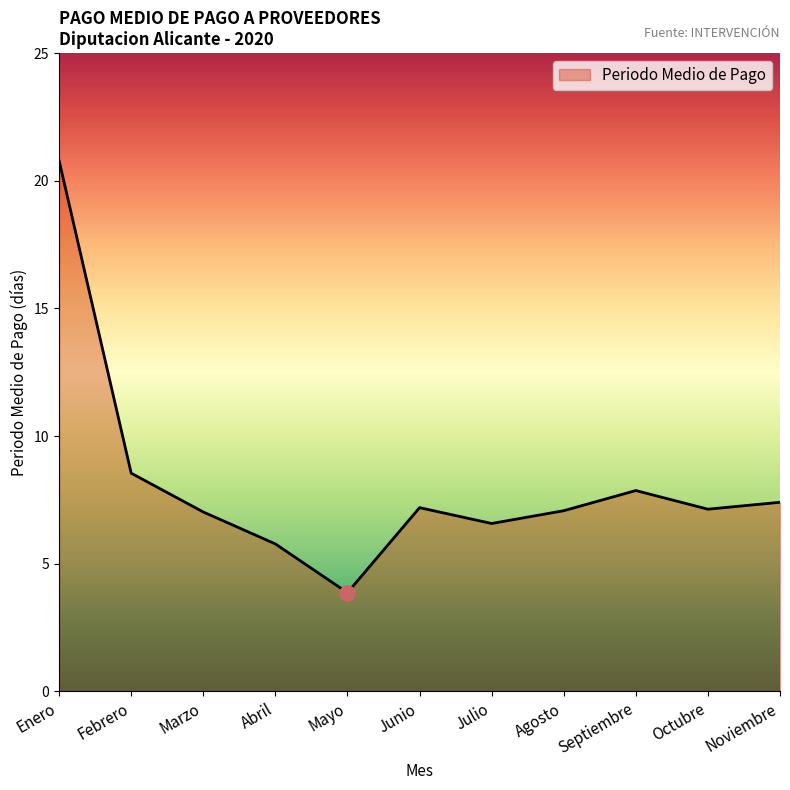

What is the change in value from Febrero to Mayo?

-4.7